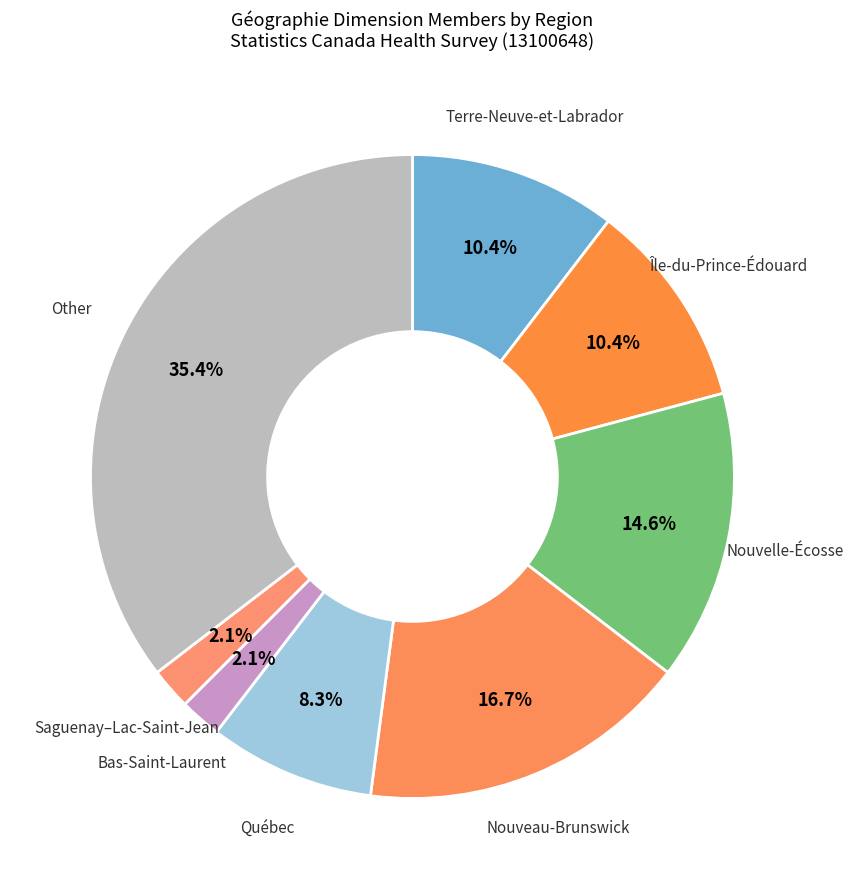

How many slices are in this pie chart?

8